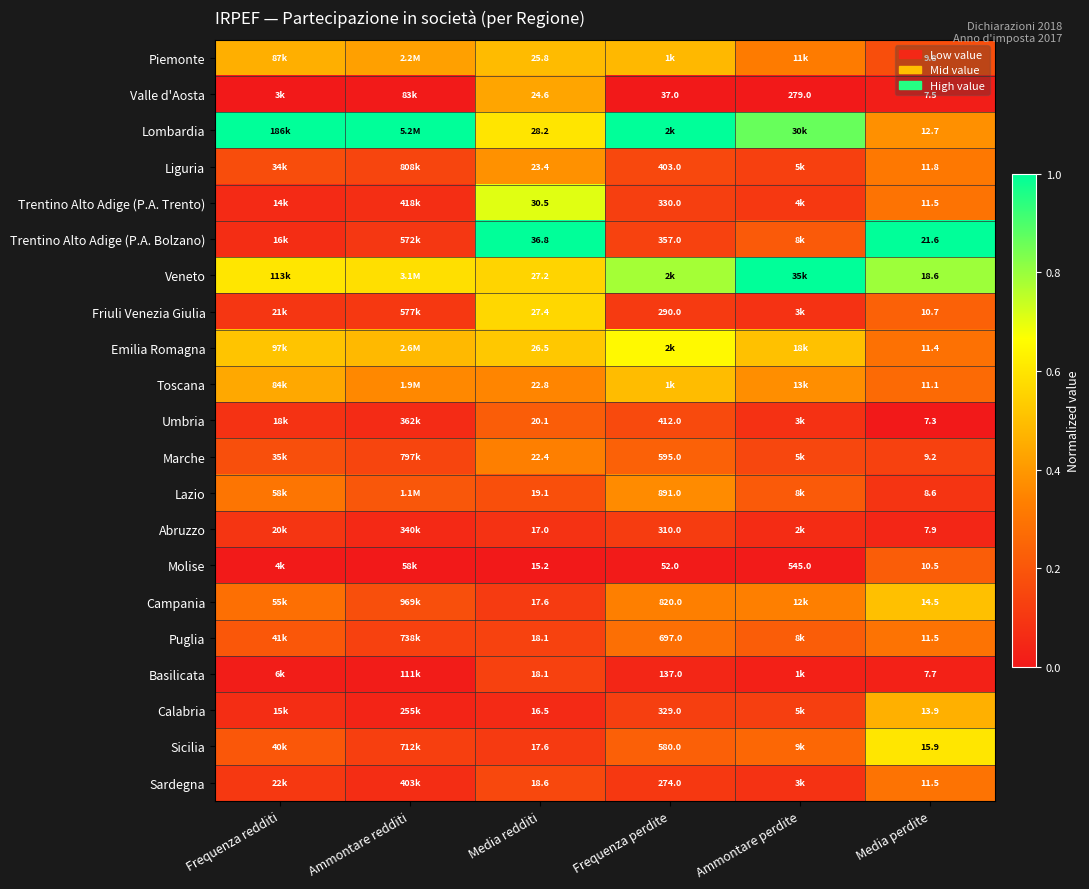

Is the value of Friuli Venezia Giulia at Media redditi greater than the value of Calabria at Media redditi?

Yes